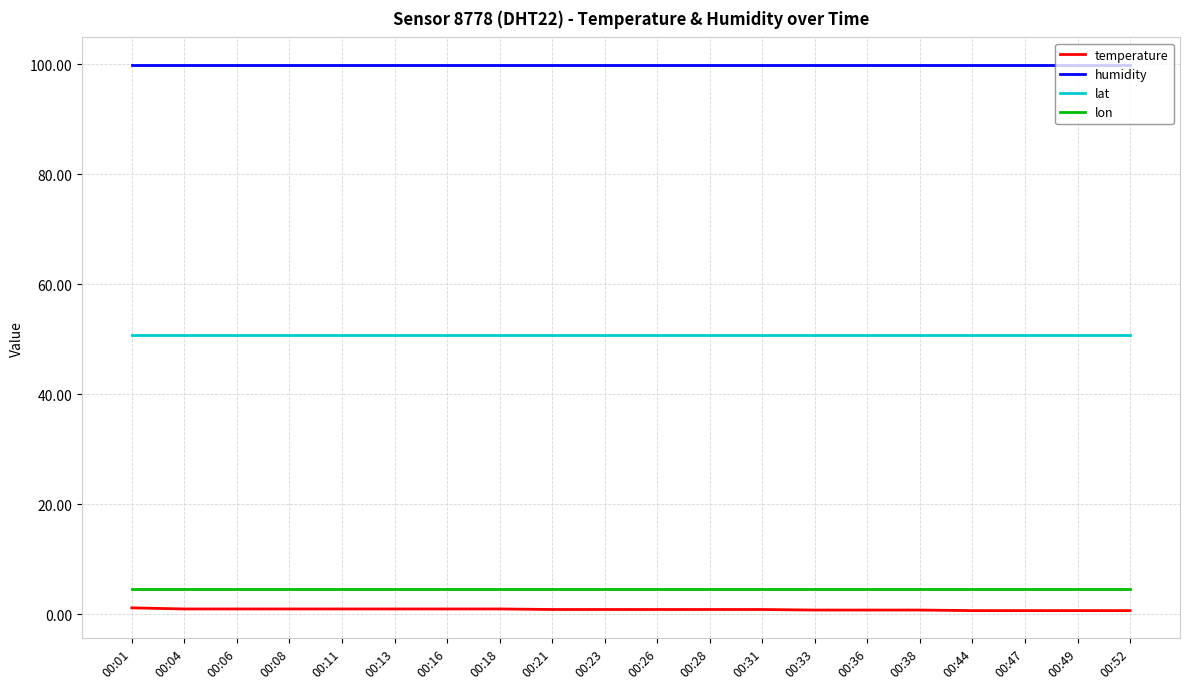

True or false: temperature has a value of 0.9 at 00:28.

True